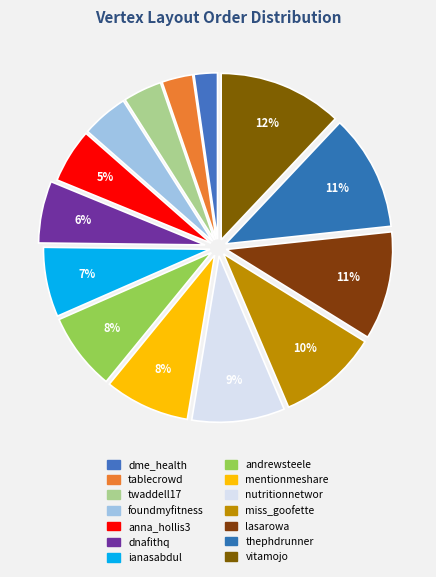

Is it true that thephdrunner is 11% of the pie?

True